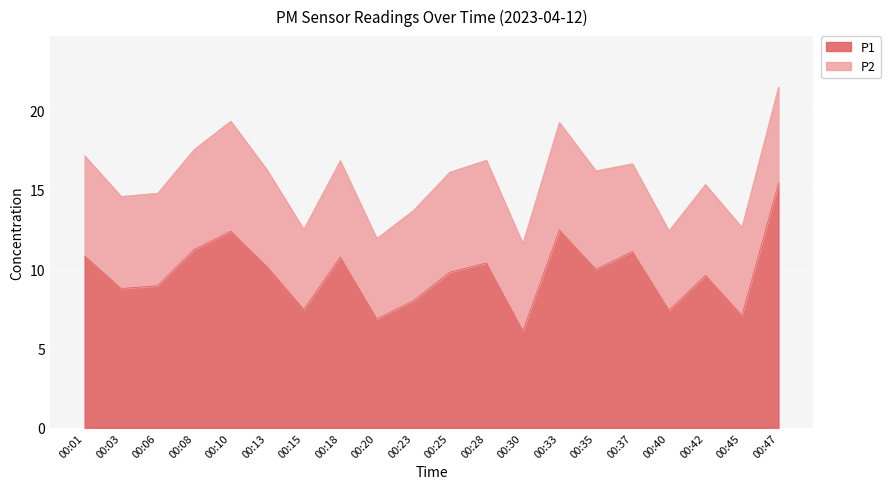

What is the difference between the P1 values at 00:08 and 00:03?

2.5